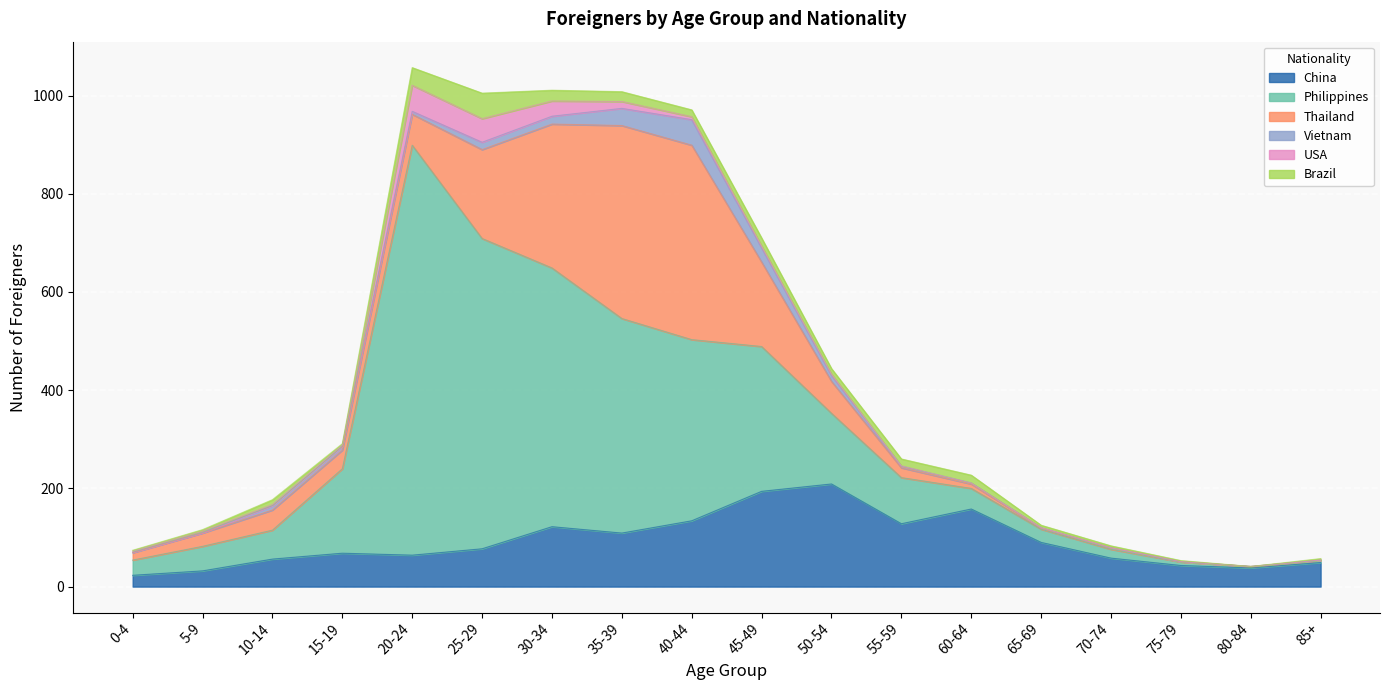

Which series ends up on top after the final intersection of Thailand and Brazil?

Brazil